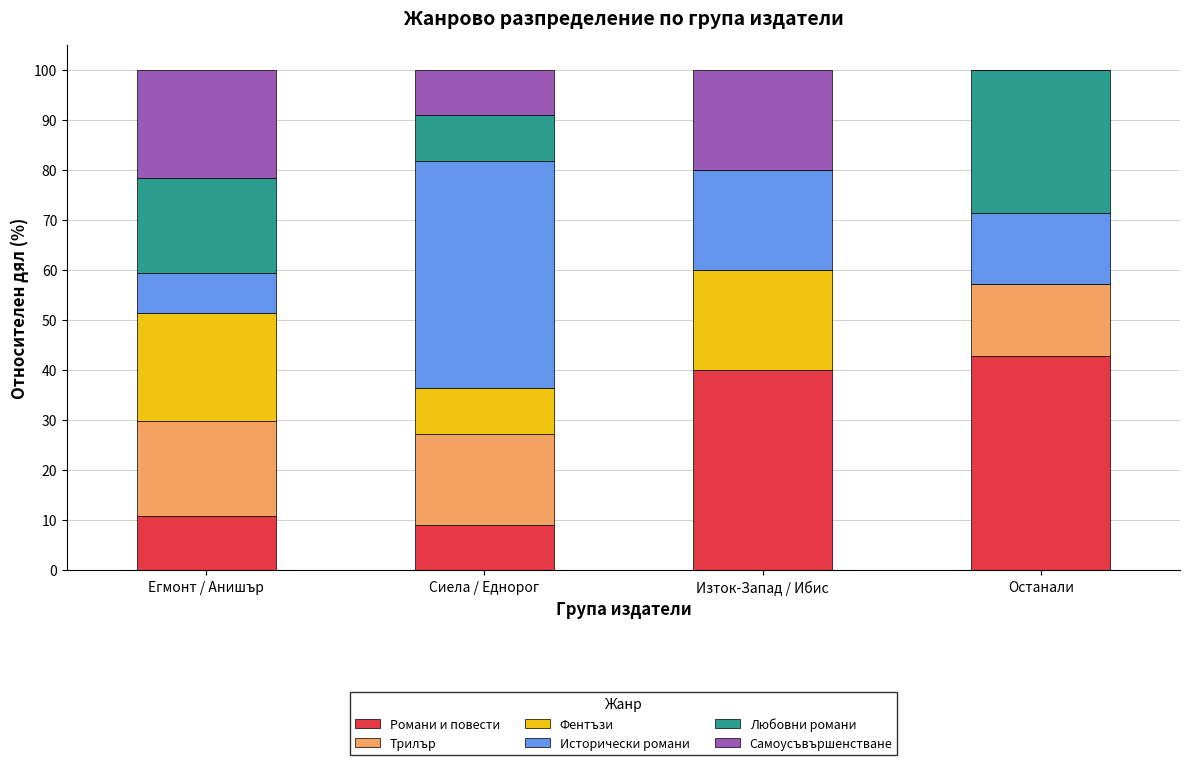

Are the bars grouped side by side (vs. stacked)?

No